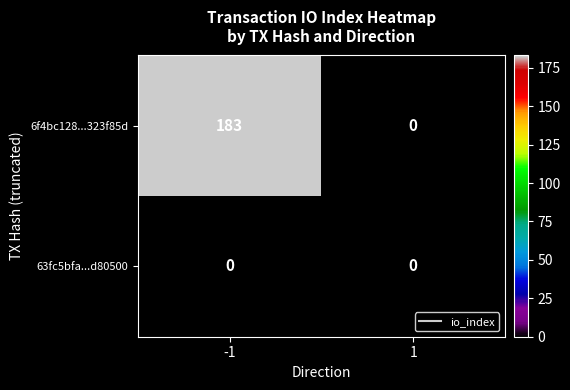

What is the maximum value shown in the chart?

183